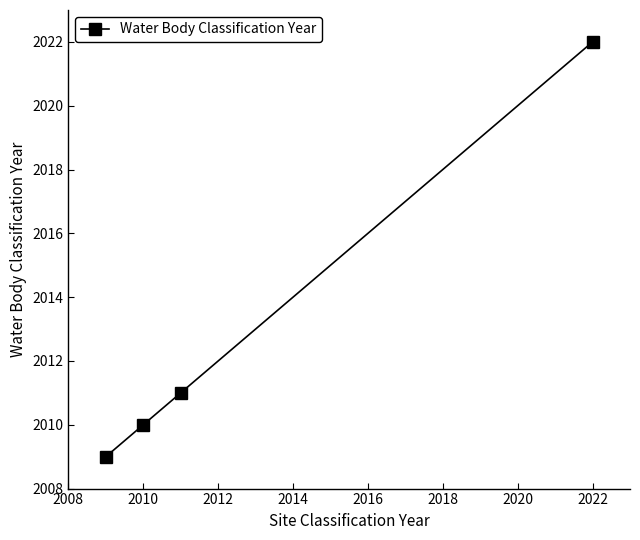

What is the value of the 3rd point from the left?

2011